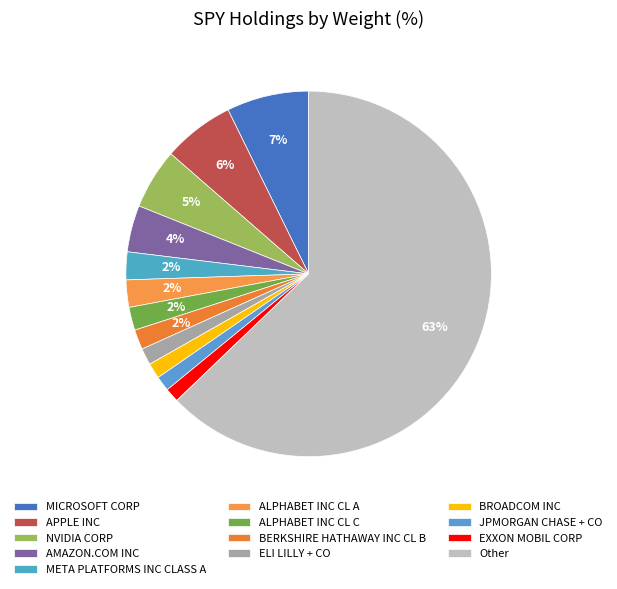

How many segments does this pie chart have?

13